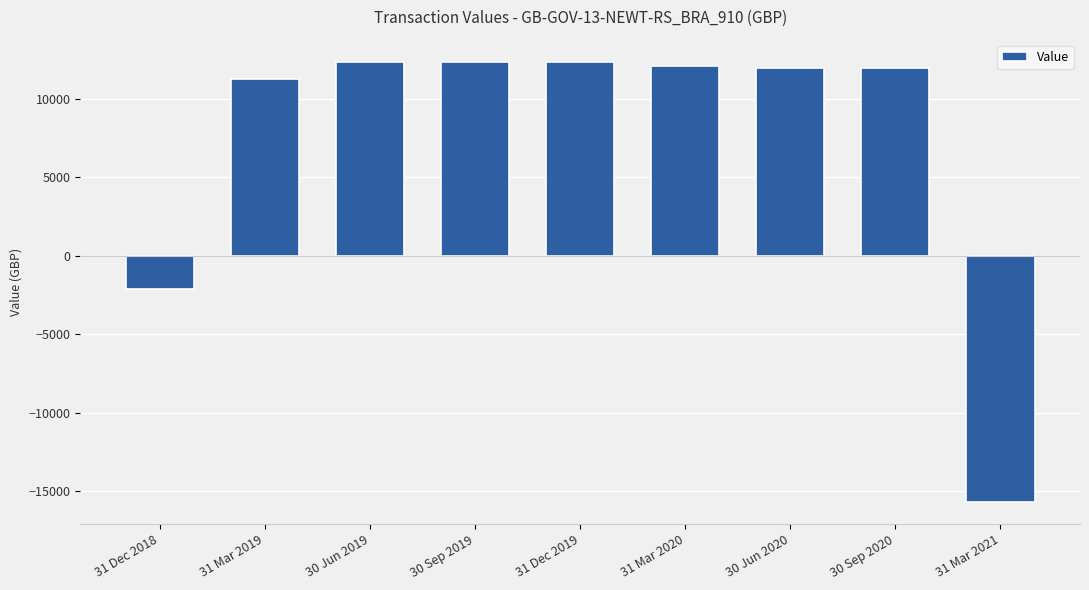

What position from the left is 31 Mar 2019?

2